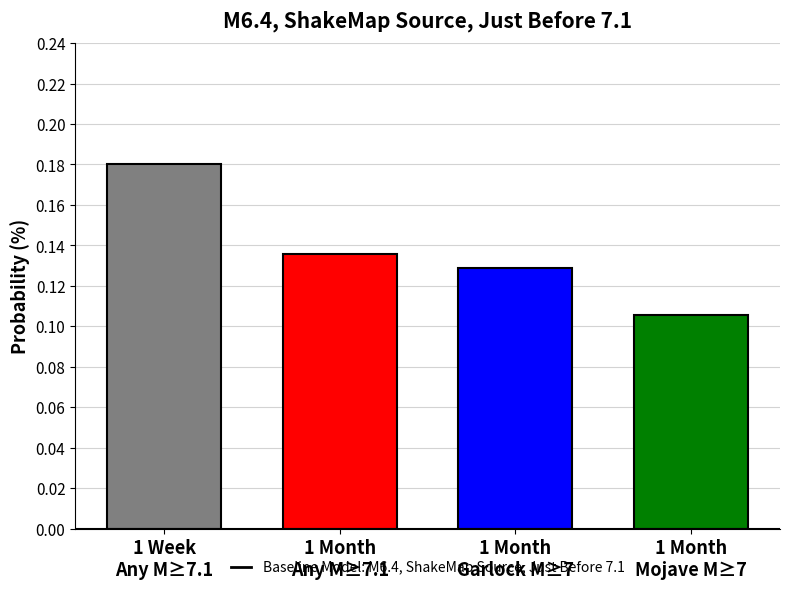

Count the values in the range 0 to 1.

4